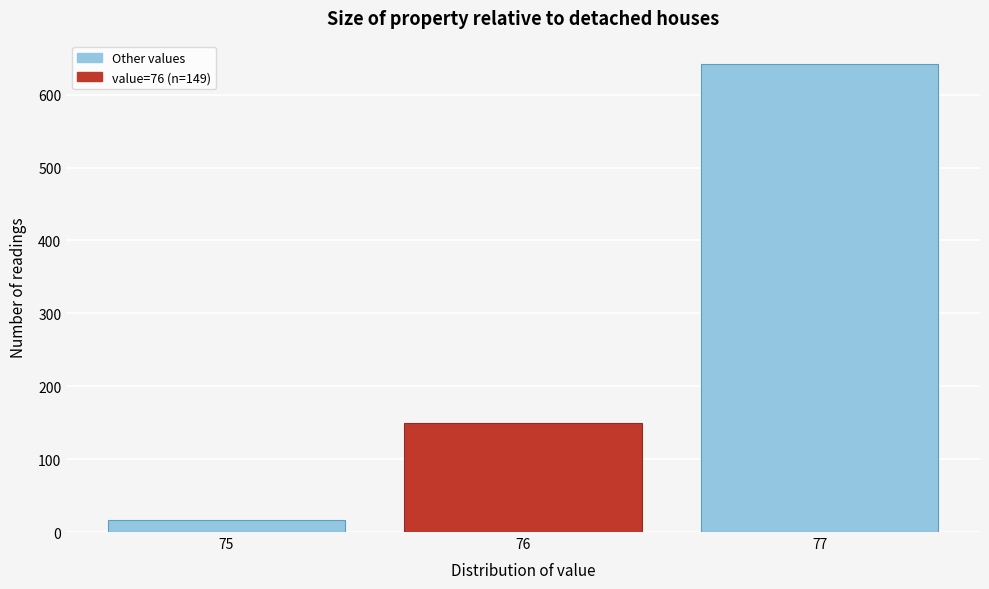

Over which range of the x-axis is the bar tallest?

76.5 to 77.5